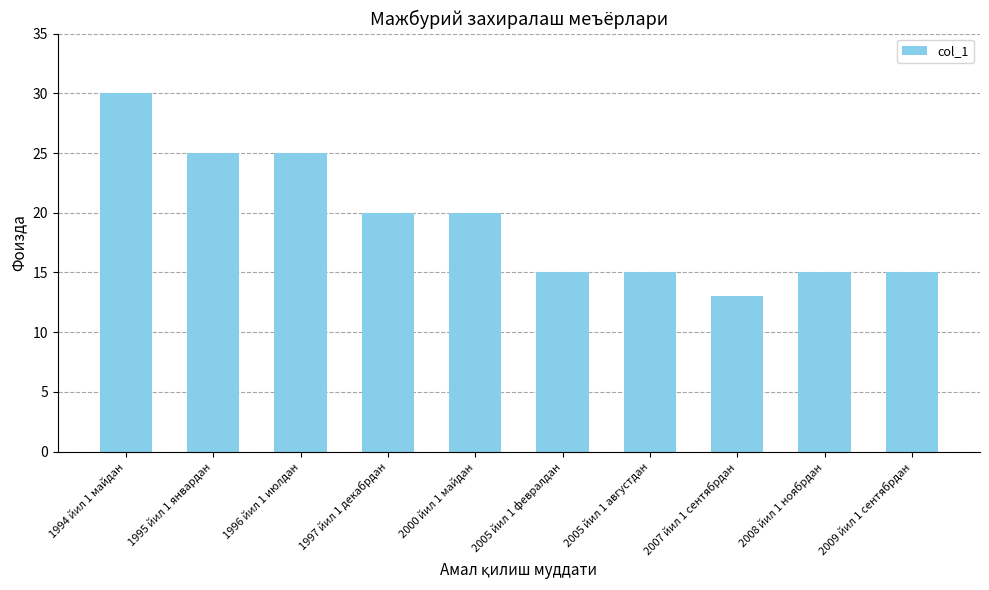

Read the value at 1997 йил 1 декабрдан, to the nearest 10.

20